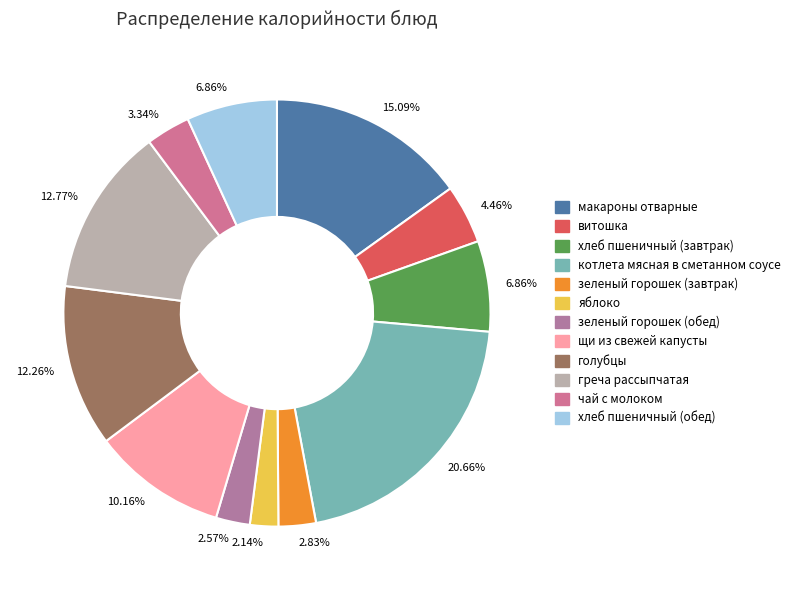

What is the largest slice in the pie chart?

котлета мясная в сметанном соусе